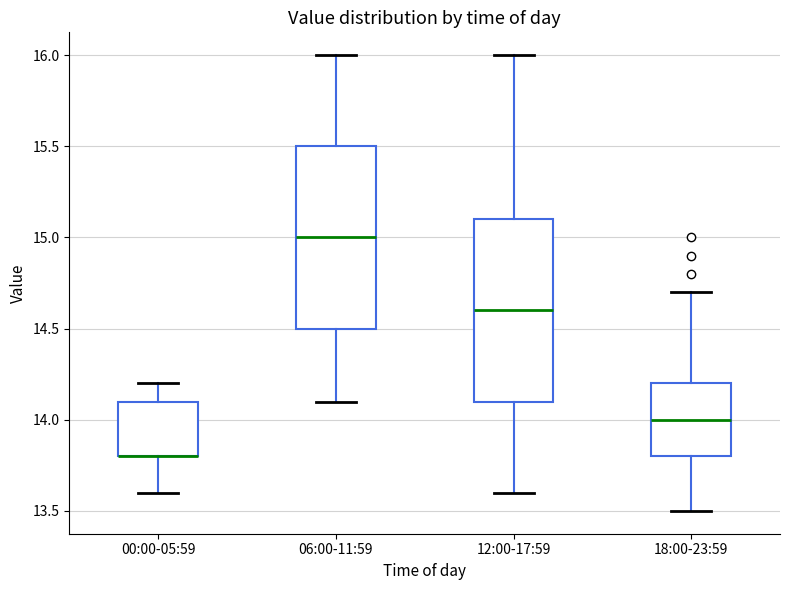

Reading left to right, read every box against the y-axis: the position of its median line, the range the box covers, and the ends of its whiskers. The values are not printed on the chart, so give them approximately, as read against the axis.

00:00-05:59: median 13.8 (drawn on the box's lower edge), box 13.8 to 14.1, whiskers 13.6 to 14.2
06:00-11:59: median 15.0, box 14.5 to 15.5, whiskers 14.1 to 16.0
12:00-17:59: median 14.6, box 14.1 to 15.1, whiskers 13.6 to 16.0
18:00-23:59: median 14.0, box 13.8 to 14.2, whiskers 13.5 to 14.7